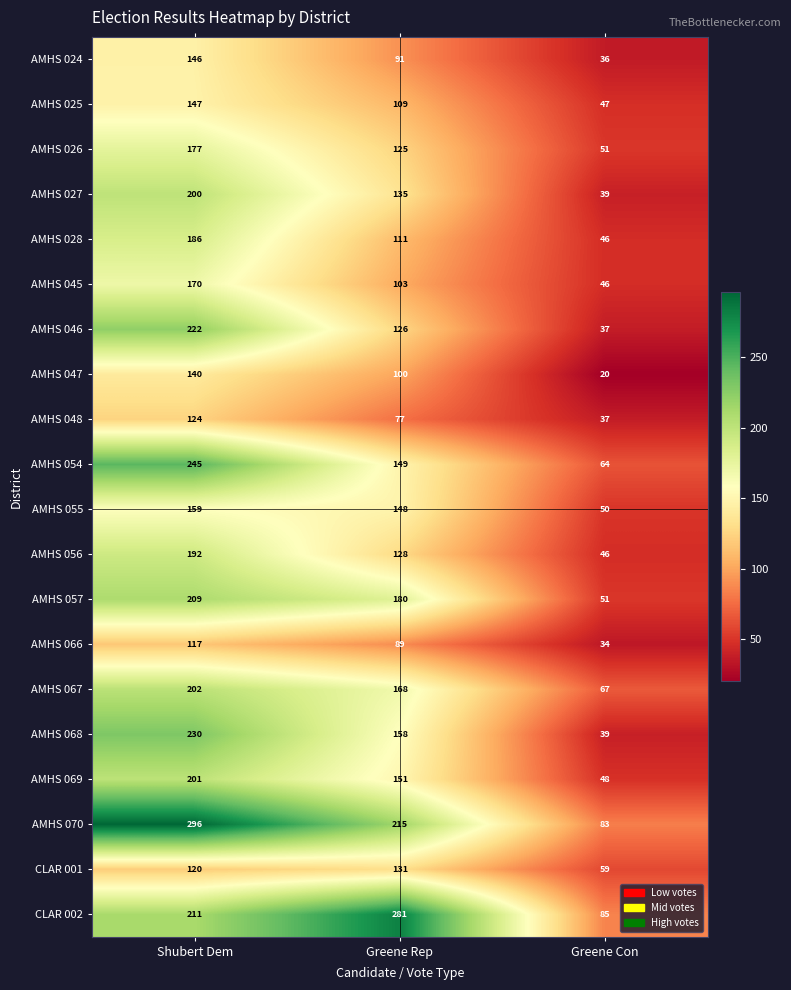

Rank the series at Greene Rep from lowest to highest value.

AMHS 048, AMHS 066, AMHS 024, AMHS 047, AMHS 045, AMHS 025, AMHS 028, AMHS 026, AMHS 046, AMHS 056, CLAR 001, AMHS 027, AMHS 055, AMHS 054, AMHS 069, AMHS 068, AMHS 067, AMHS 057, AMHS 070, CLAR 002